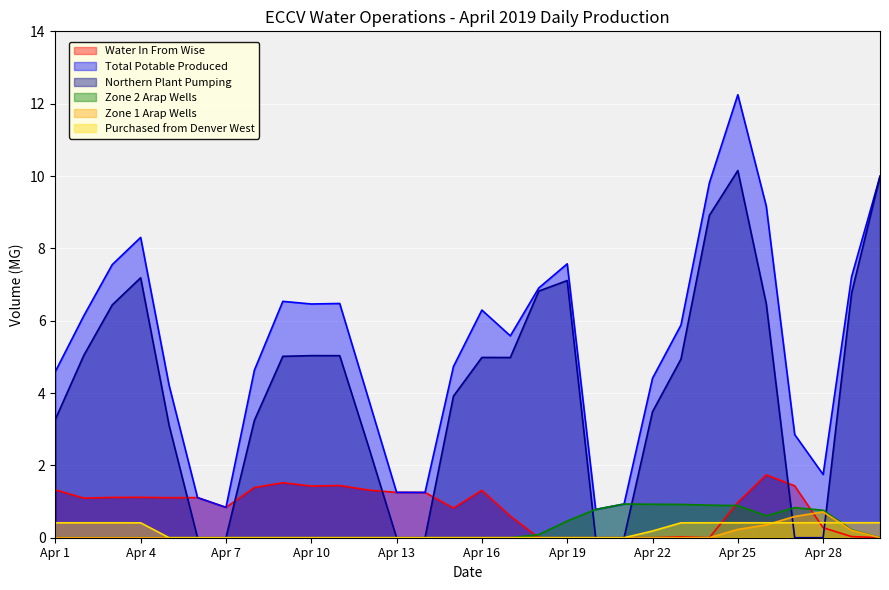

What is the average value of the Water In From Wise series?

0.8